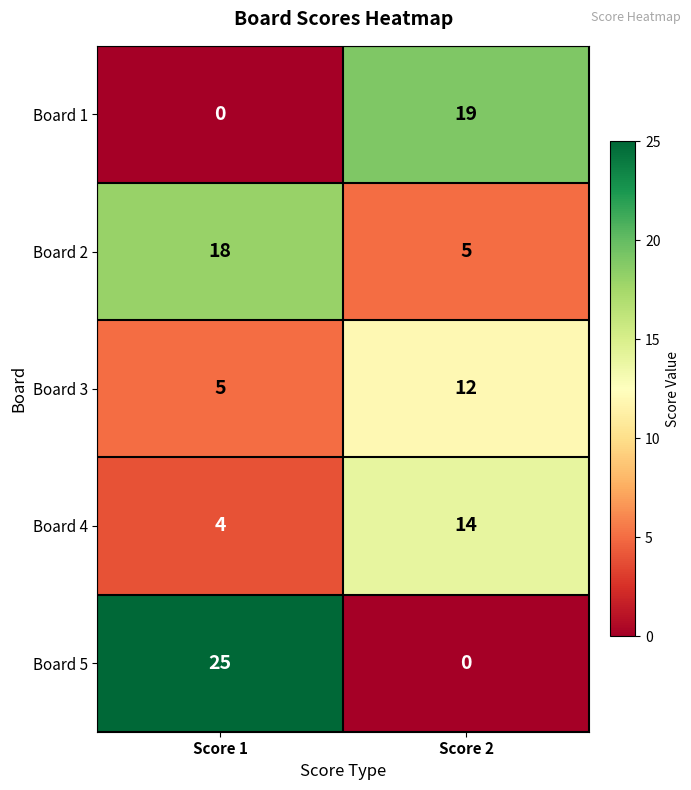

True or false: Board 4 has a value of 14 at Score 2.

True